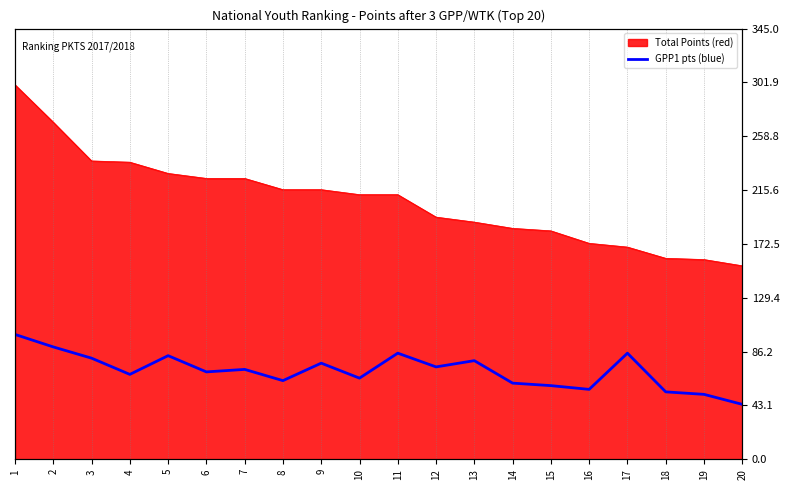

How many points are higher than both their immediate neighbors (excluding endpoints)?

6